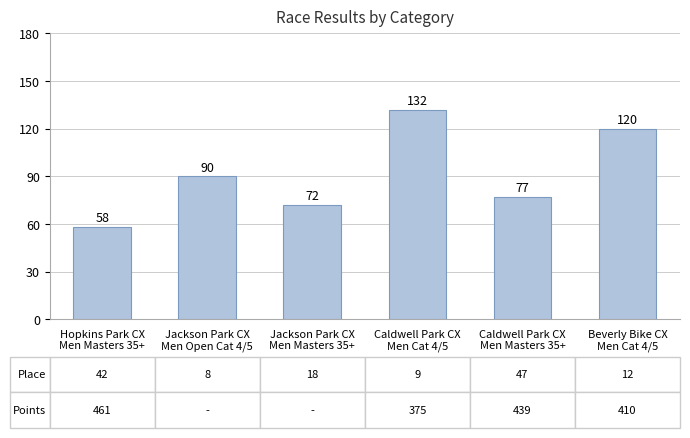

Reading right to left, extract all data points from this chart.

120	77	132	72	90	58